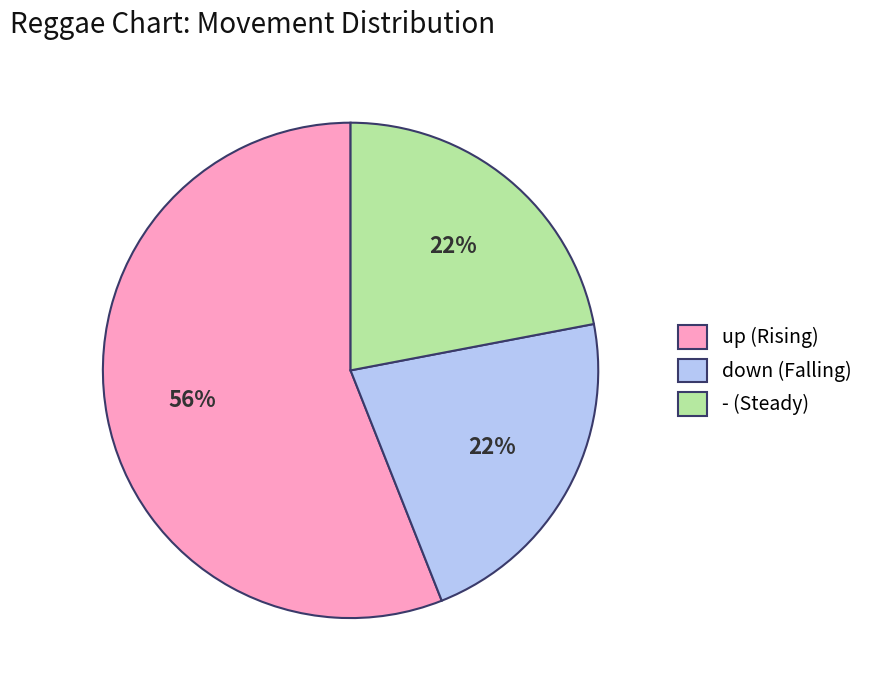

Which slice is the largest?

up